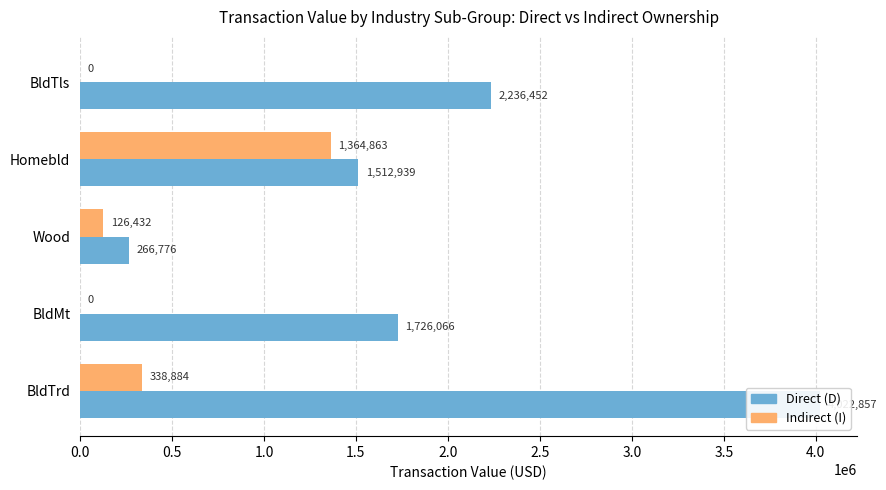

Reading right to left, list all the values displayed in this chart.

Direct (D): 4022857	1726066	266776	1512939	2236452
Indirect (I): 338884	0	126432	1364863	0